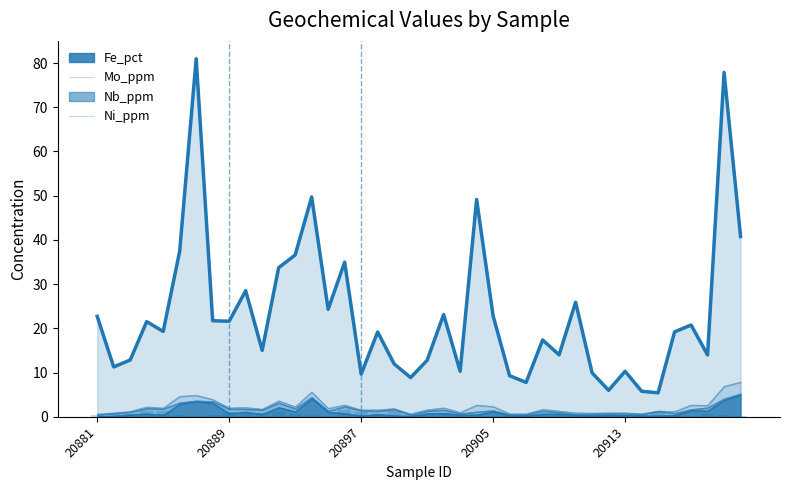

Between 20897 and 20920, which series saw the biggest shift?

Ni_ppm